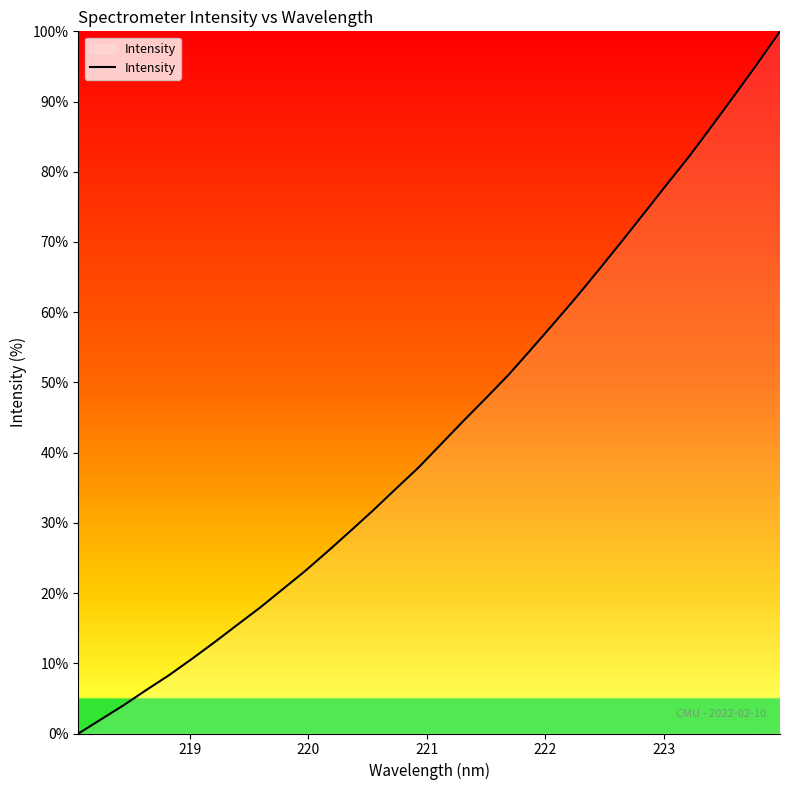

What is the maximum value shown in the chart?

100.0